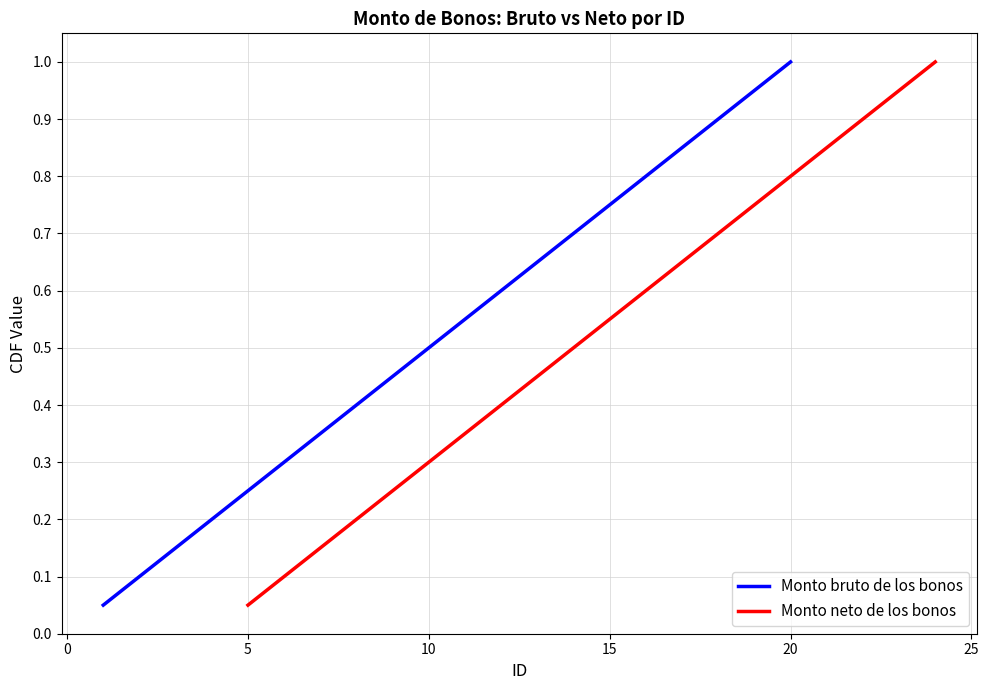

What is the maximum value for Monto bruto de los bonos?

1.0